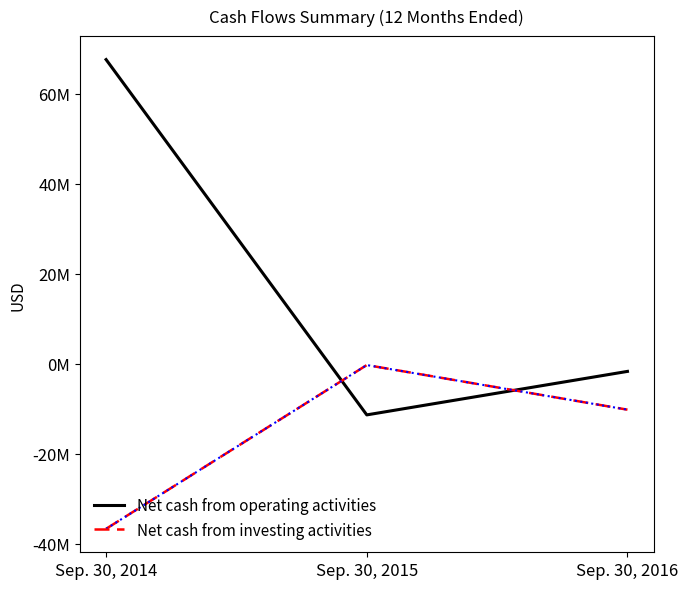

What are all the series names shown in the legend?

Net cash from operating activities, Net cash from investing activities